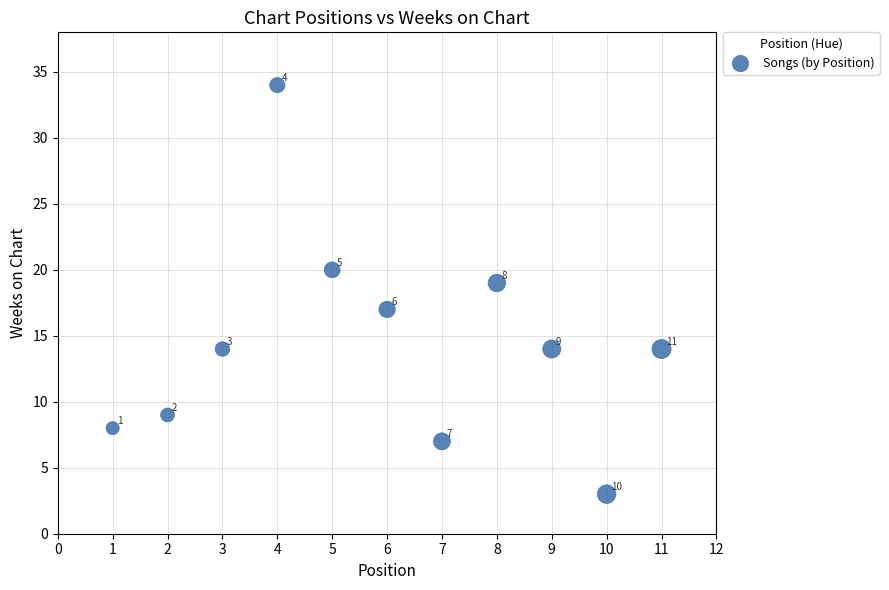

What is the range of Y values (max minus min)?

31